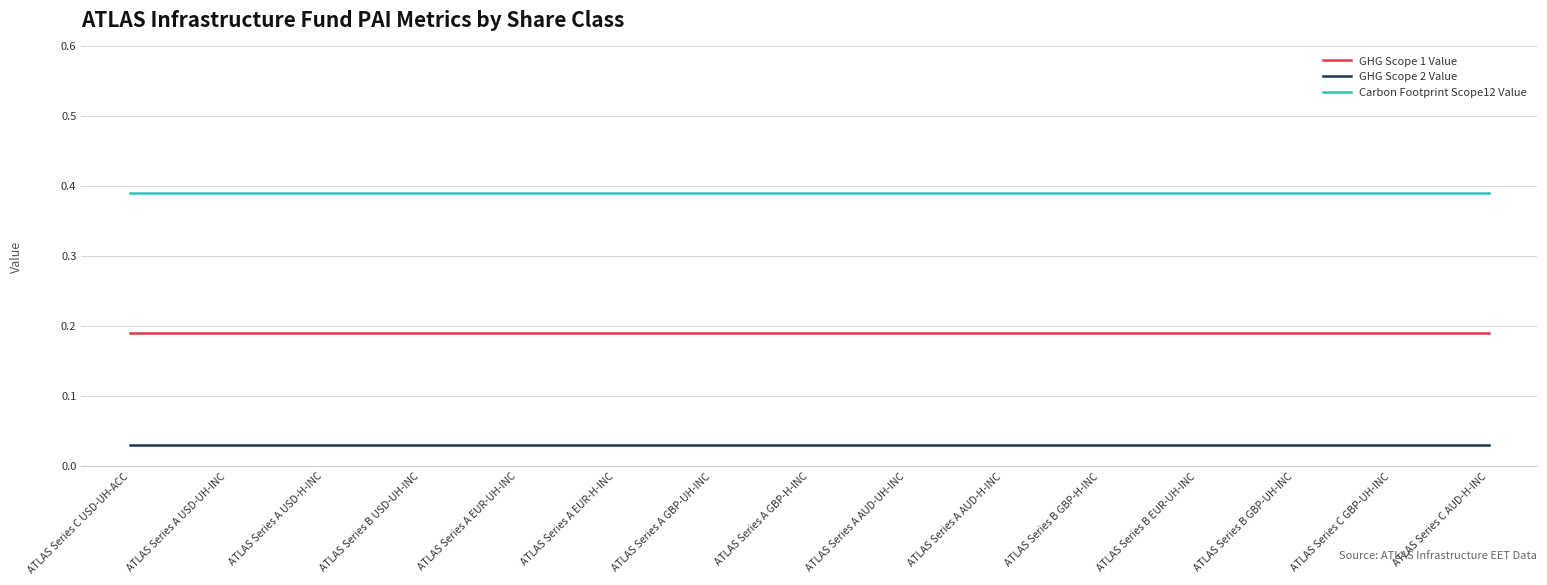

Is it true that Carbon Footprint Scope12 Value equals 0.2 at ATLAS Series A EUR-H-INC?

False